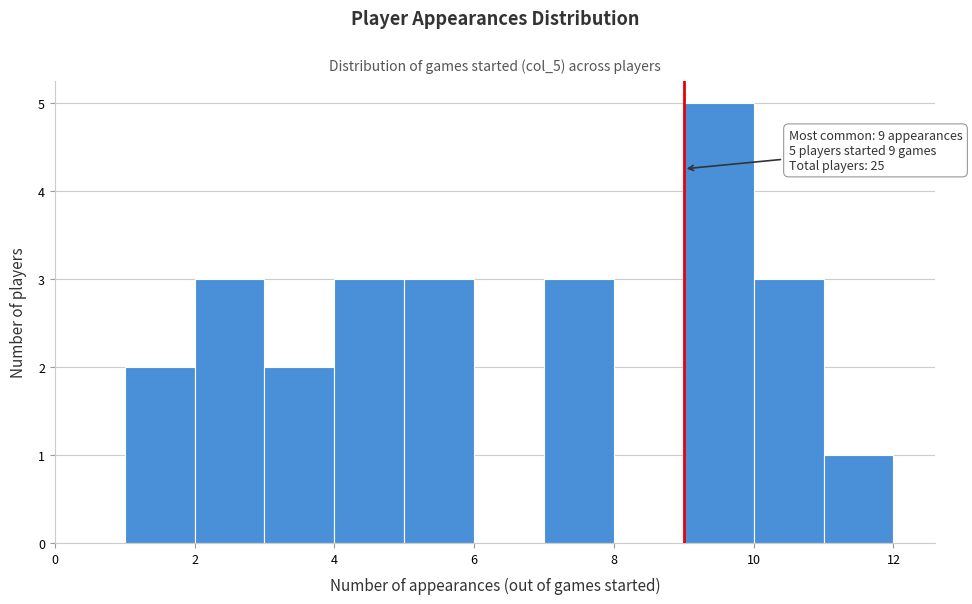

Over which range of the x-axis is the bar tallest?

9 to 10